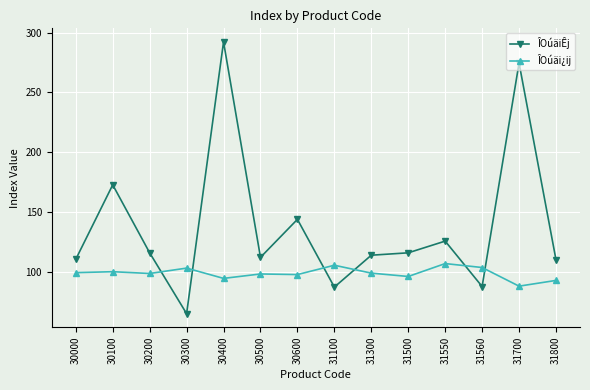

Between which two adjacent categories do ÎOúäi¿ij and ÎOúäiÊj first intersect?

30200 and 30300